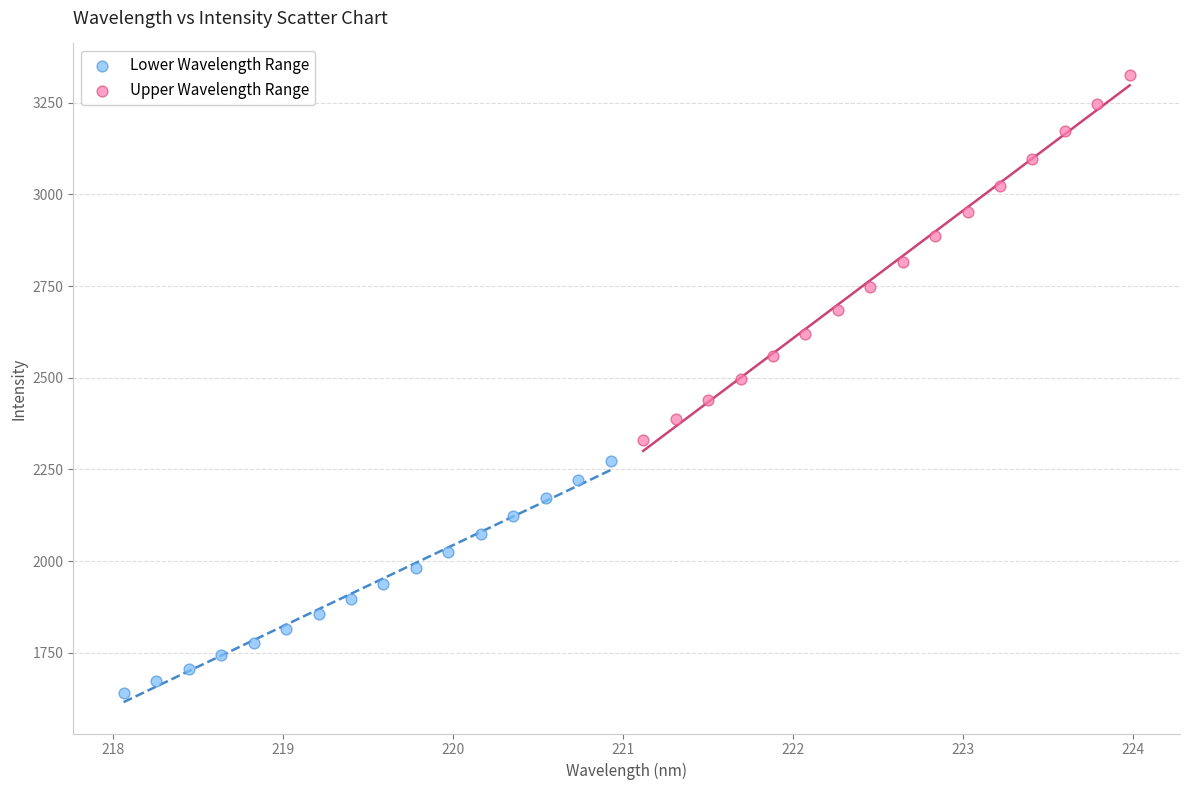

Which series reaches the maximum Y coordinate?

Upper Wavelength Range